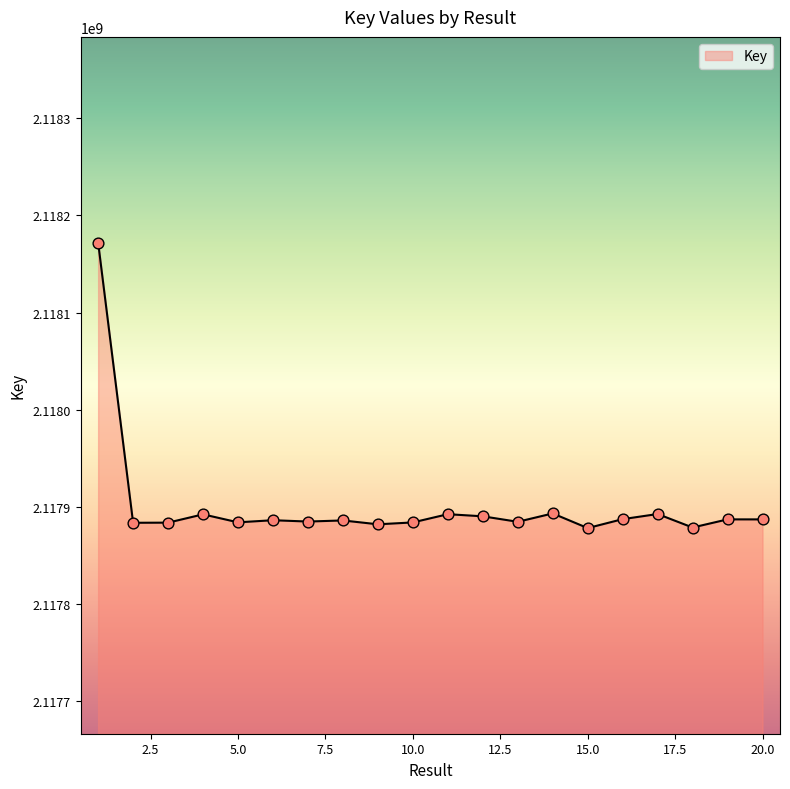

What is the minimum value shown in the chart?

2117877985